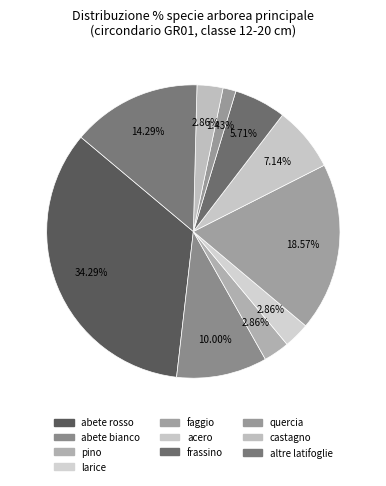

Count the number of slices in the pie.

10